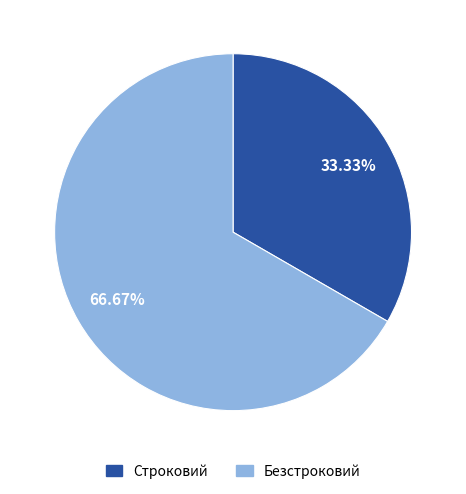

Which category has the smallest portion of the pie?

Строковий